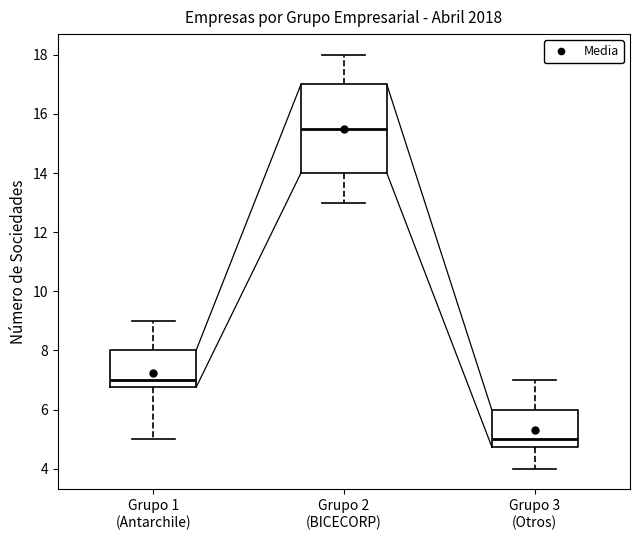

Reading left to right, read every box against the y-axis: the position of its median line, the range the box covers, and the ends of its whiskers. The values are not printed on the chart, so give them approximately, as read against the axis.

Grupo 1 (Antarchile): median 7.0, box 6.8 to 8.0, whiskers 5.0 to 9.0
Grupo 2 (BICECORP): median 15.6, box 14.0 to 17.0, whiskers 13.0 to 18.0
Grupo 3 (Otros): median 5.0, box 4.8 to 6.0, whiskers 4.0 to 7.0